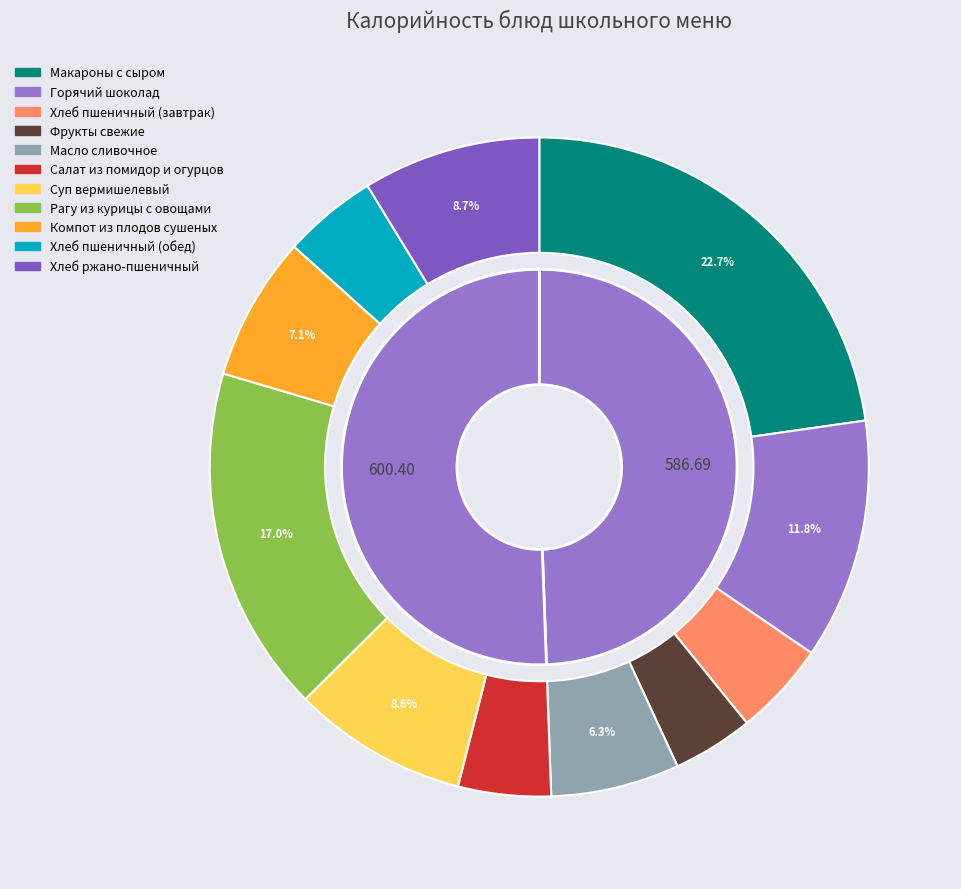

To the nearest percent, what is the average slice percentage?

9%